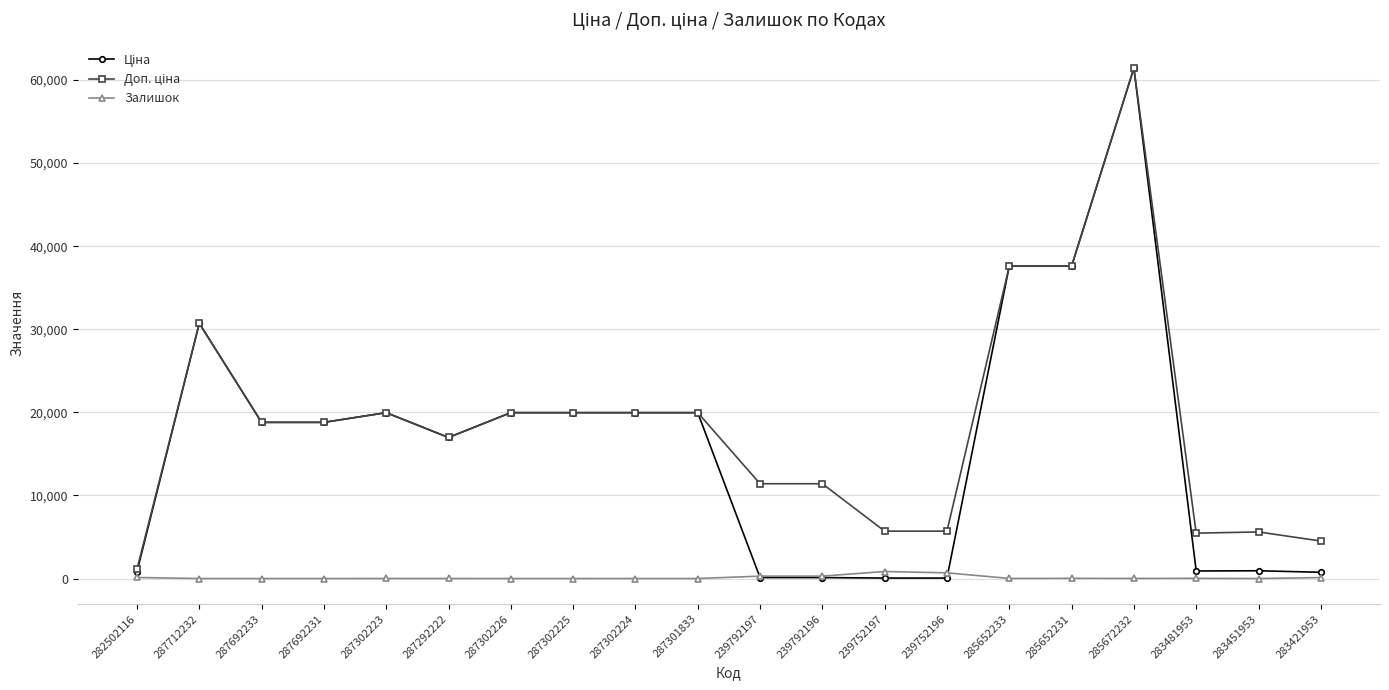

What is the label of the 10th point from the right?

239792197